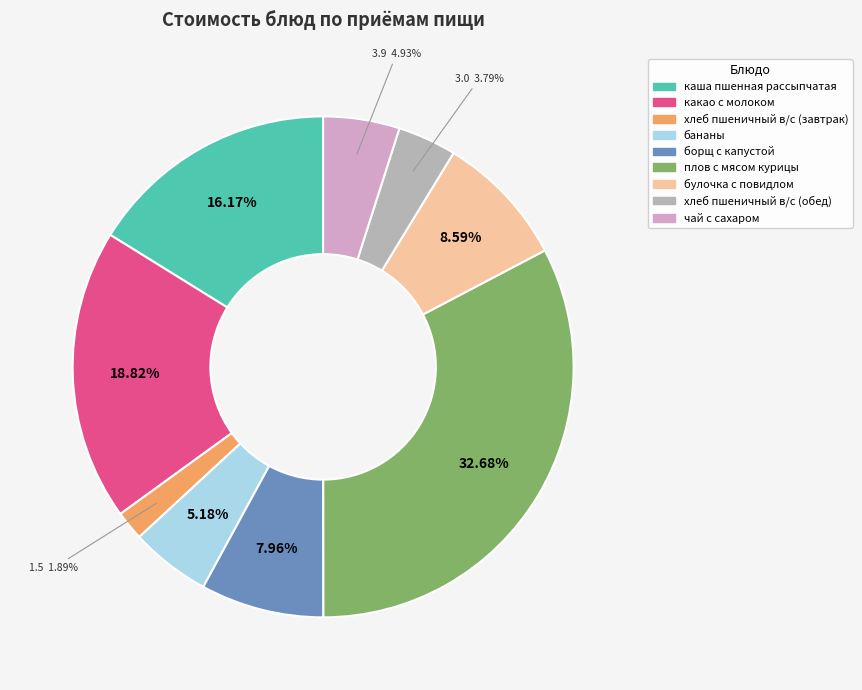

To the nearest percent, what is the difference between the хлеб пшеничный в/с (обед) and плов с мясом курицы slice percentages?

29%